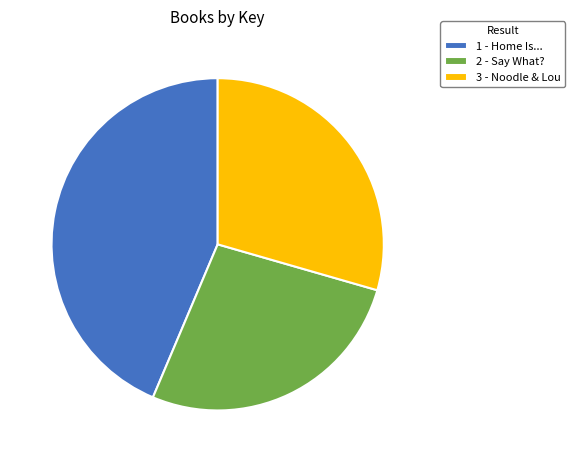

Combined, do 1 - Home Is... and 2 - Say What? account for over 50%?

Yes